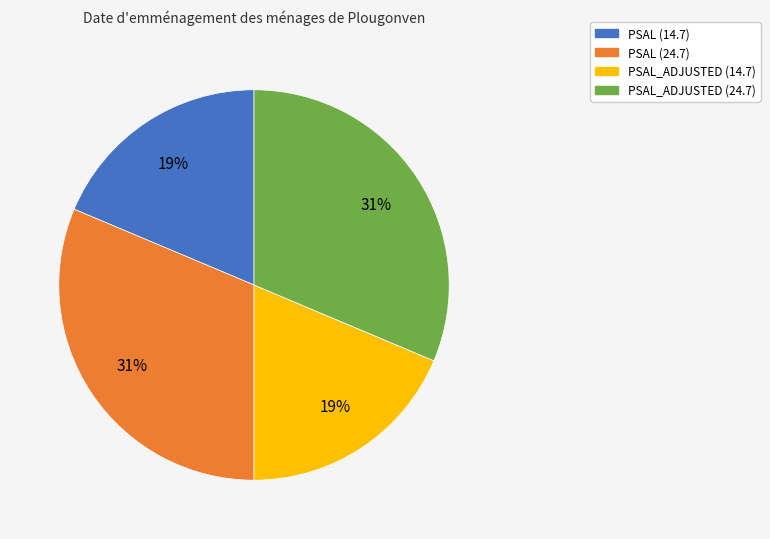

Combined, do PSAL (24.7) and PSAL_ADJUSTED (24.7) account for over 50%?

Yes